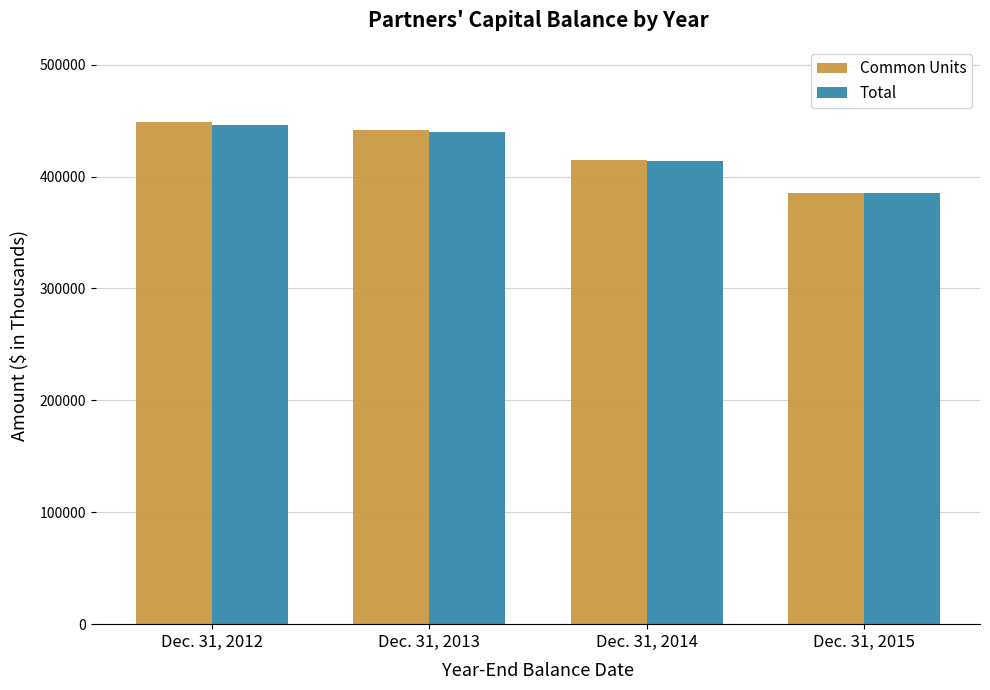

At which category is the sum across all series the highest?

Dec. 31, 2012